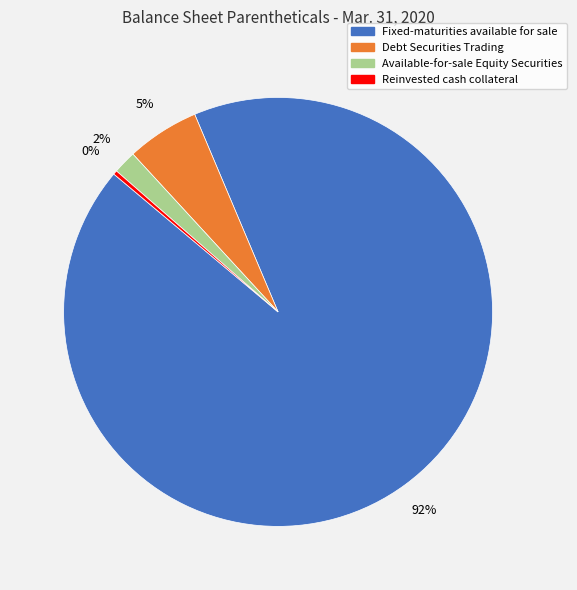

What percentage is the Debt Securities Trading slice, to the nearest percent?

5%